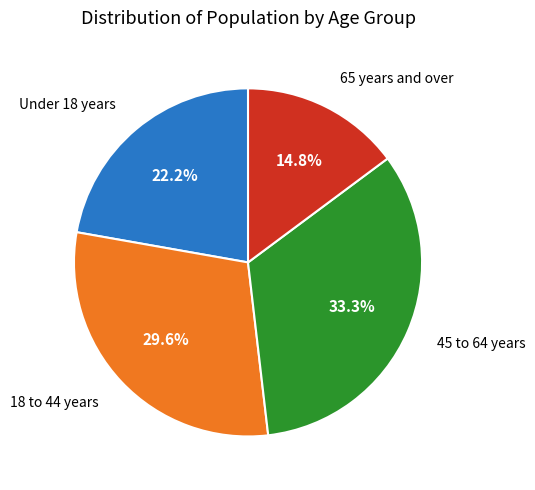

Is there any slice that represents more than half of the pie?

No